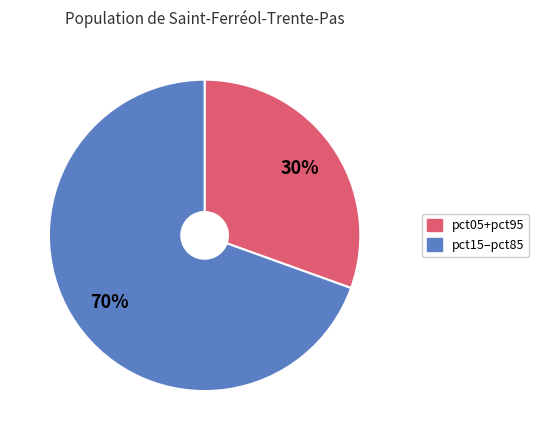

Is there a majority slice in this chart?

Yes